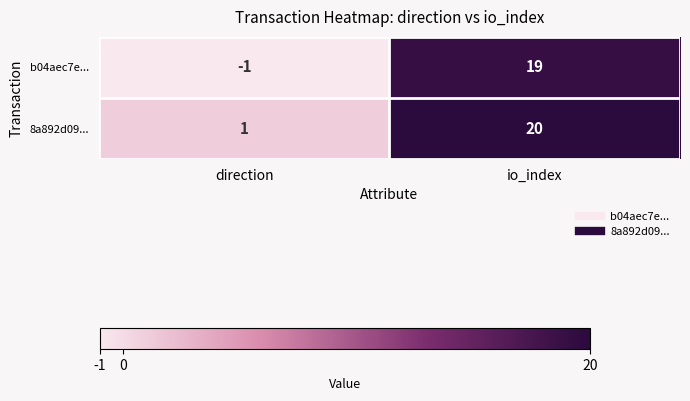

At which category is the sum across all series the highest?

io_index